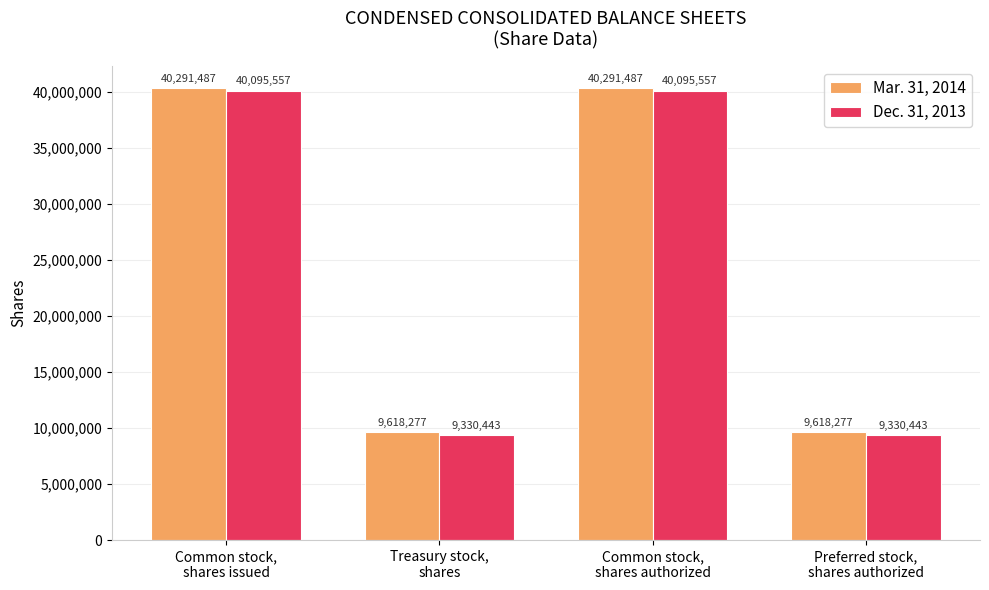

The value of Dec. 31, 2013 at Treasury stock,
shares is 4383428. True or false?

False